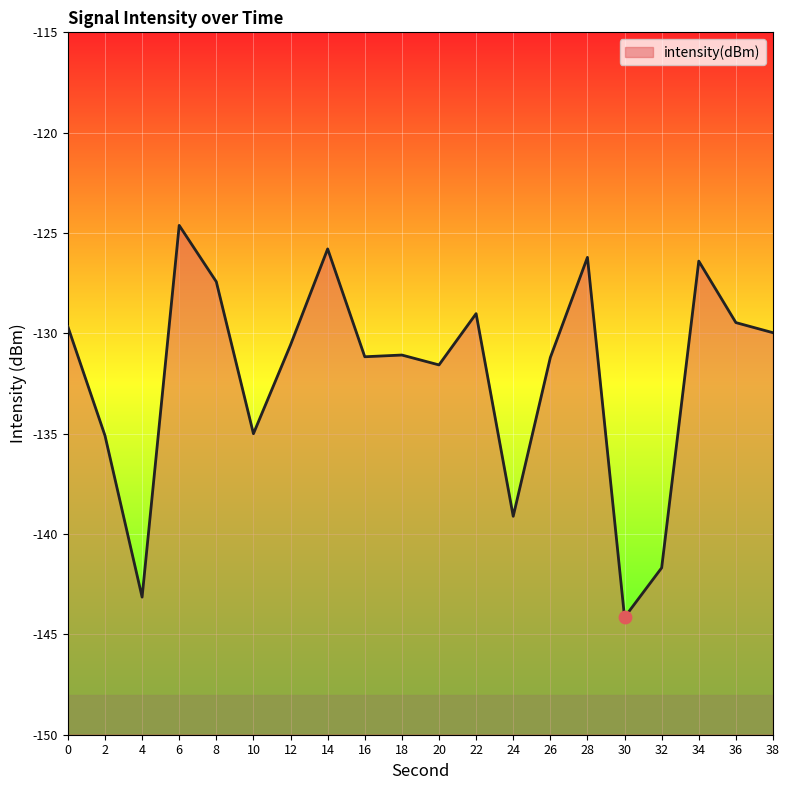

Between 10 and 38, which is larger?

38